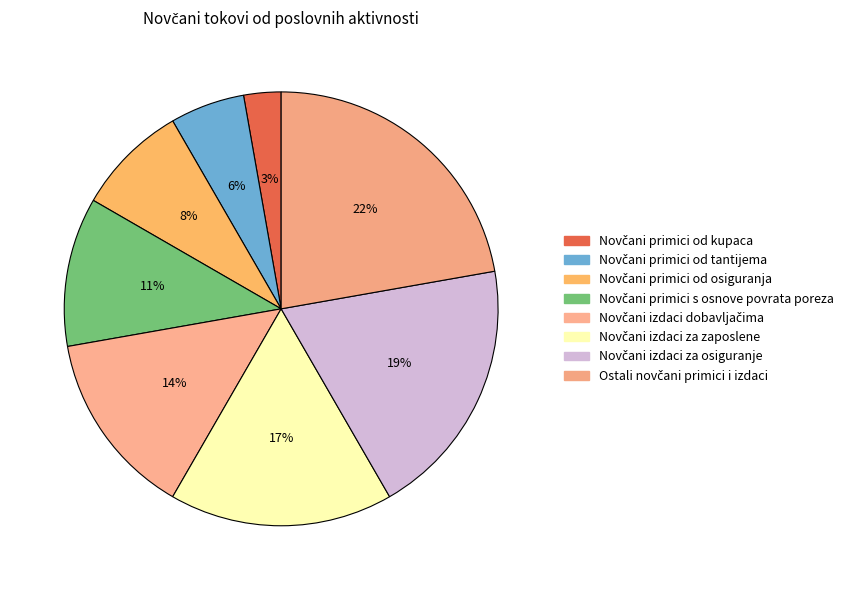

Between Novčani primici od kupaca and Novčani primici od osiguranja, which is larger?

Novčani primici od osiguranja